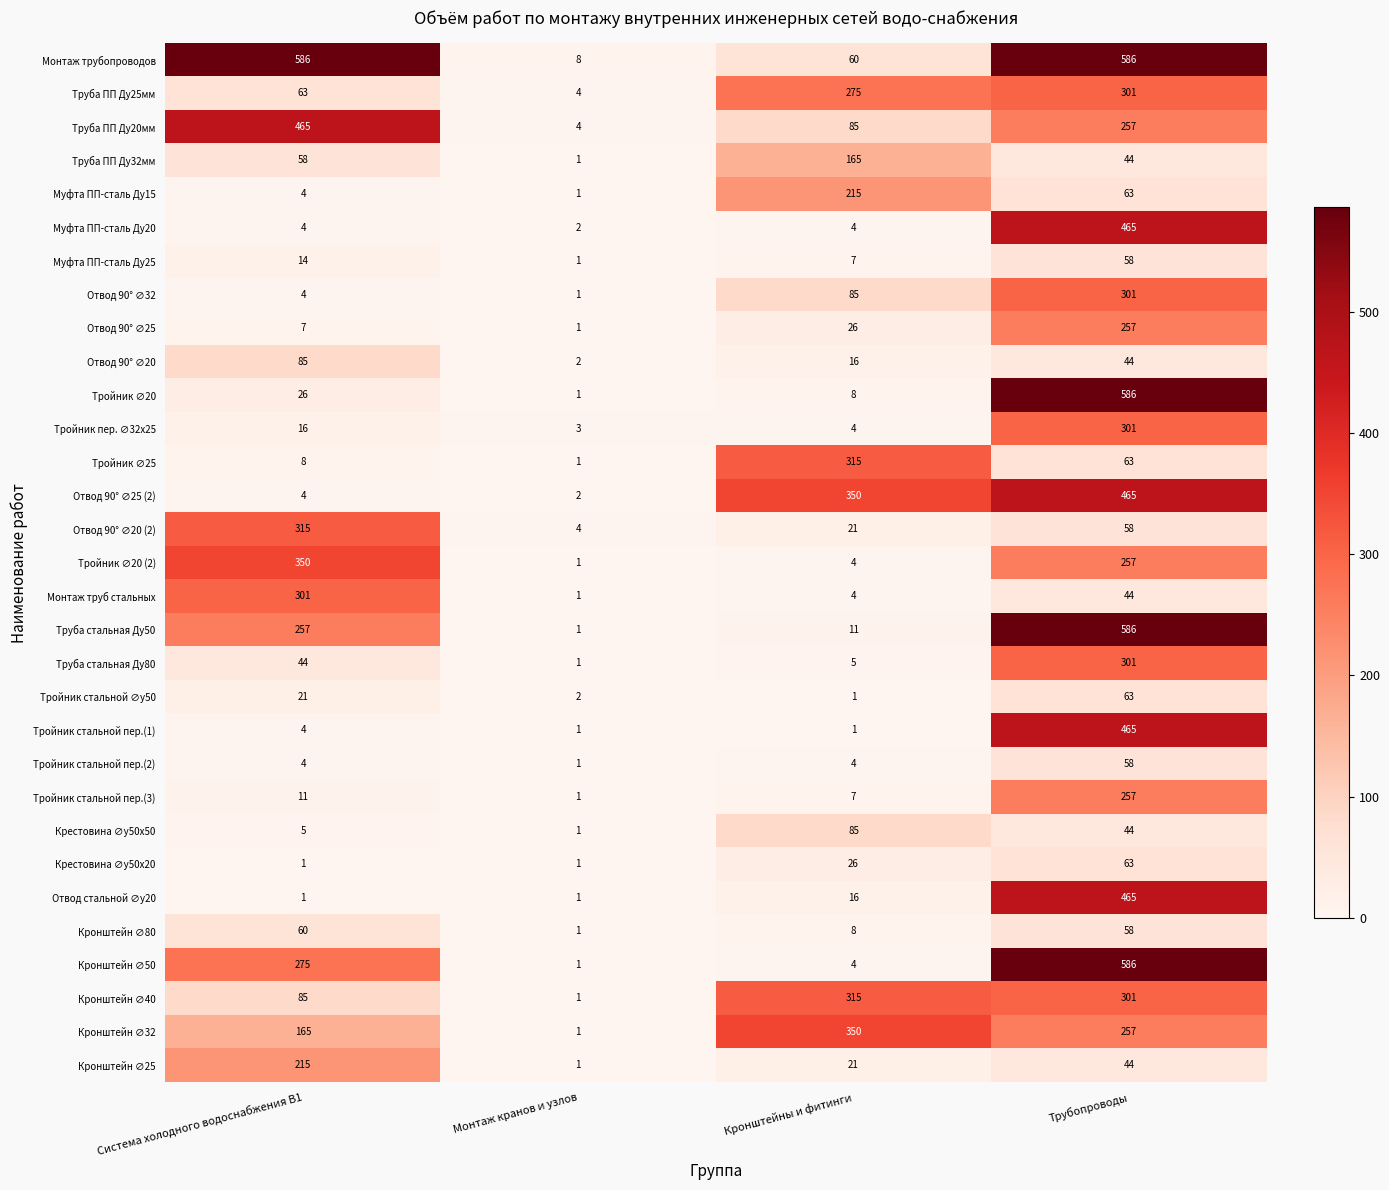

Which series changed the most between Система холодного водоснабжения В1 and Трубопроводы?

Тройник ∅20